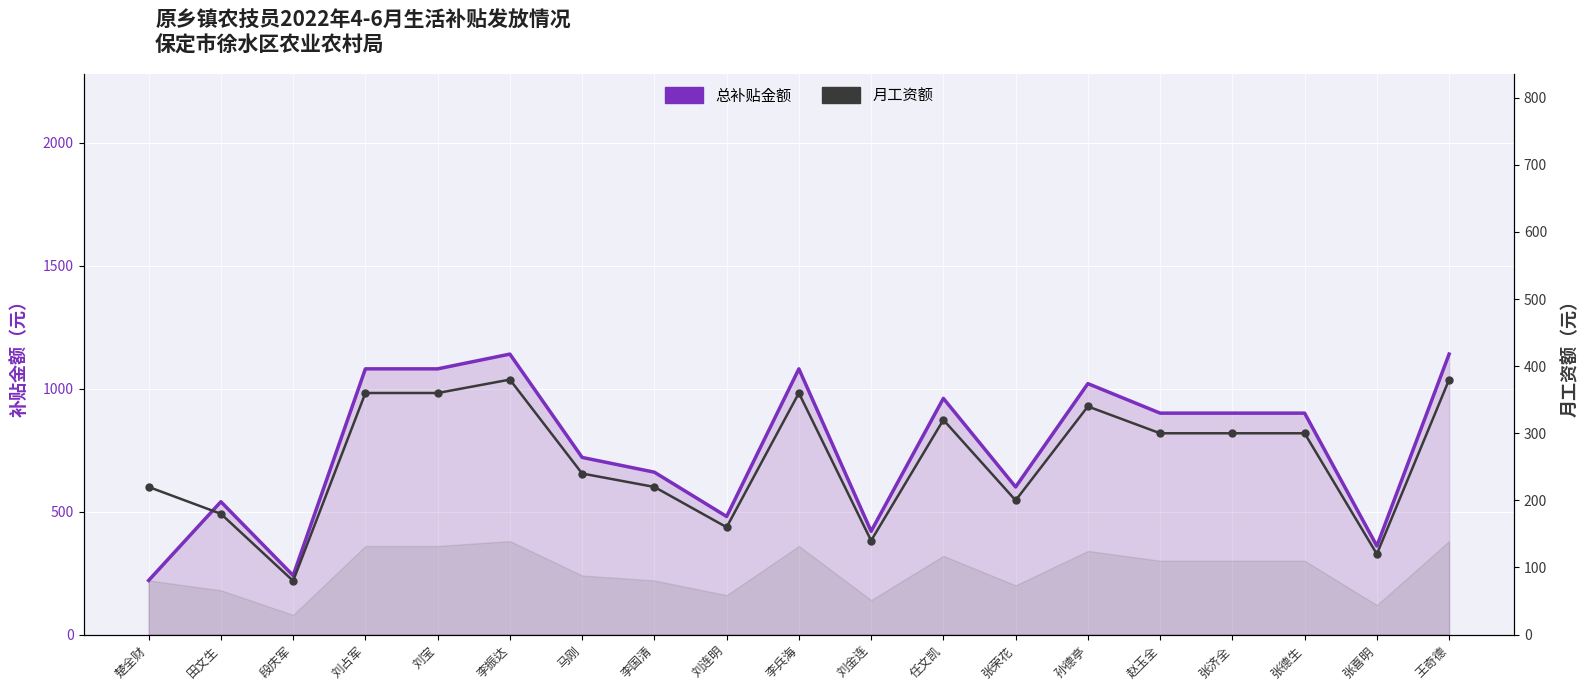

What is the lowest value of the 总补贴金额 series?

220